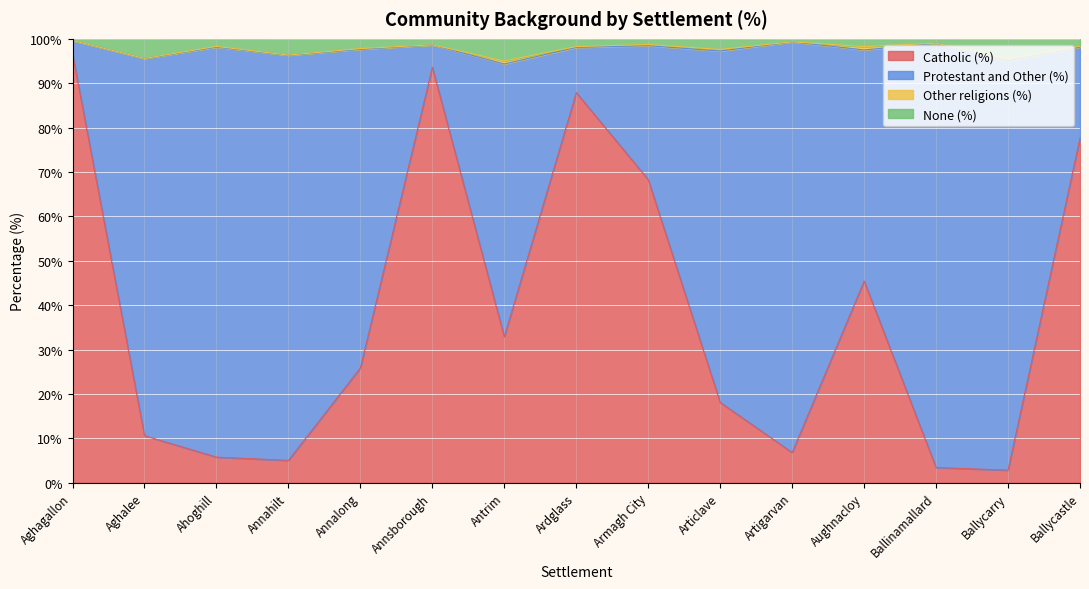

Which has a higher value, Ardglass or Annahilt?

Ardglass